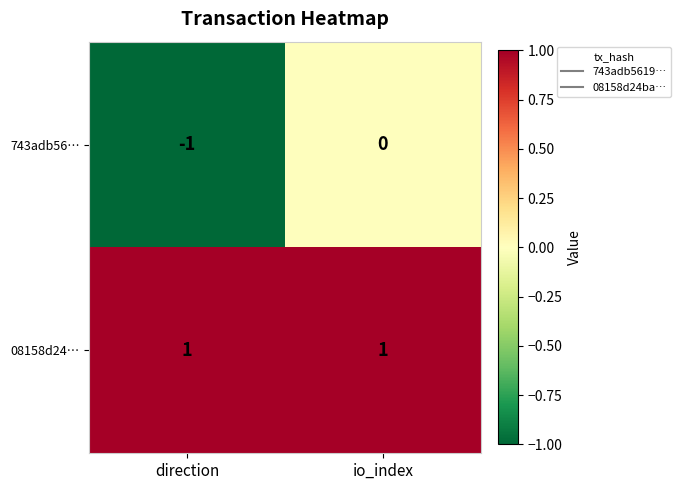

Which series has the largest total across all categories?

08158d24…